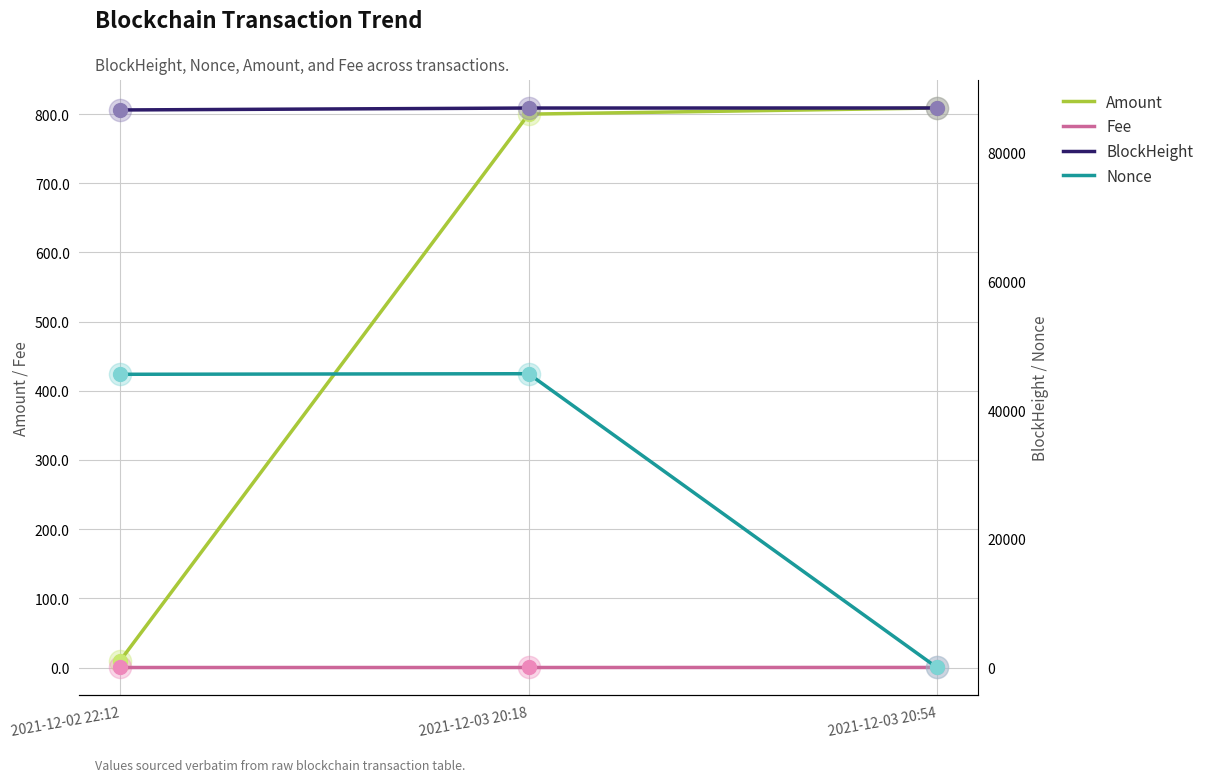

What is the value of the Fee point at the 3rd from the left?

0.1